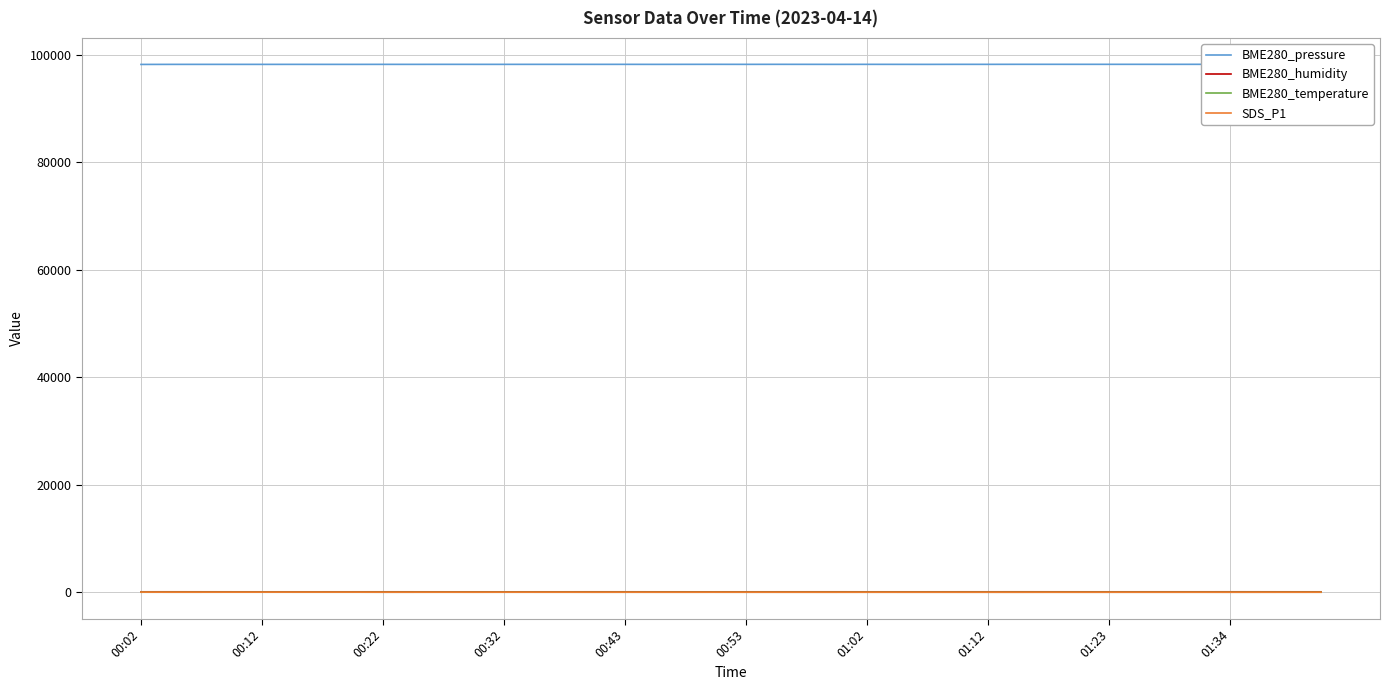

What is the greatest value displayed?

98195.5